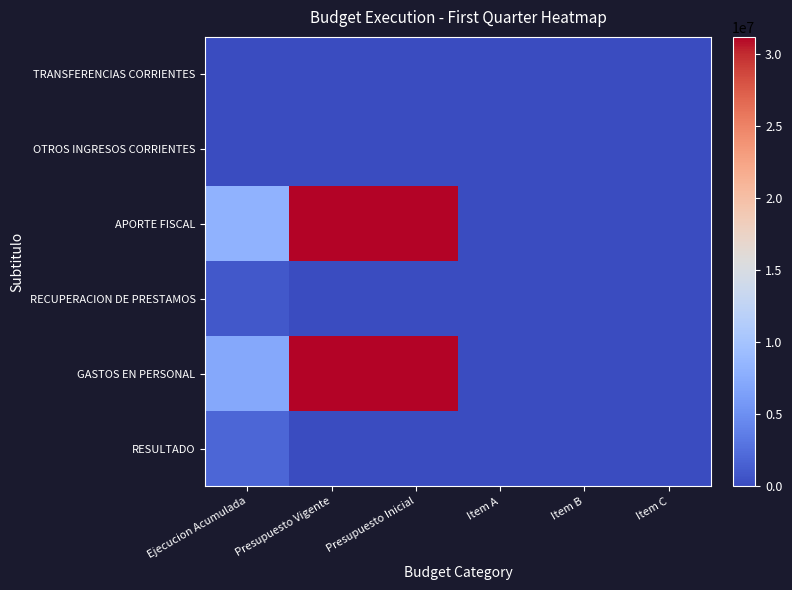

Reading left to right, extract all data points from this chart.

TRANSFERENCIAS CORRIENTES: Ejecucion Acumulada=43283	Presupuesto Vigente=0	Presupuesto Inicial=0	Item A=0	Item B=0	Item C=0
OTROS INGRESOS CORRIENTES: Ejecucion Acumulada=66356	Presupuesto Vigente=0	Presupuesto Inicial=0	Item A=0	Item B=0	Item C=0
APORTE FISCAL: Ejecucion Acumulada=8064021	Presupuesto Vigente=31216973	Presupuesto Inicial=31216973	Item A=0	Item B=0	Item C=0
RECUPERACION DE PRESTAMOS: Ejecucion Acumulada=904505	Presupuesto Vigente=0	Presupuesto Inicial=0	Item A=0	Item B=0	Item C=0
GASTOS EN PERSONAL: Ejecucion Acumulada=7174458	Presupuesto Vigente=31216973	Presupuesto Inicial=31216973	Item A=0	Item B=0	Item C=0
RESULTADO: Ejecucion Acumulada=1903707	Presupuesto Vigente=0	Presupuesto Inicial=0	Item A=0	Item B=0	Item C=0